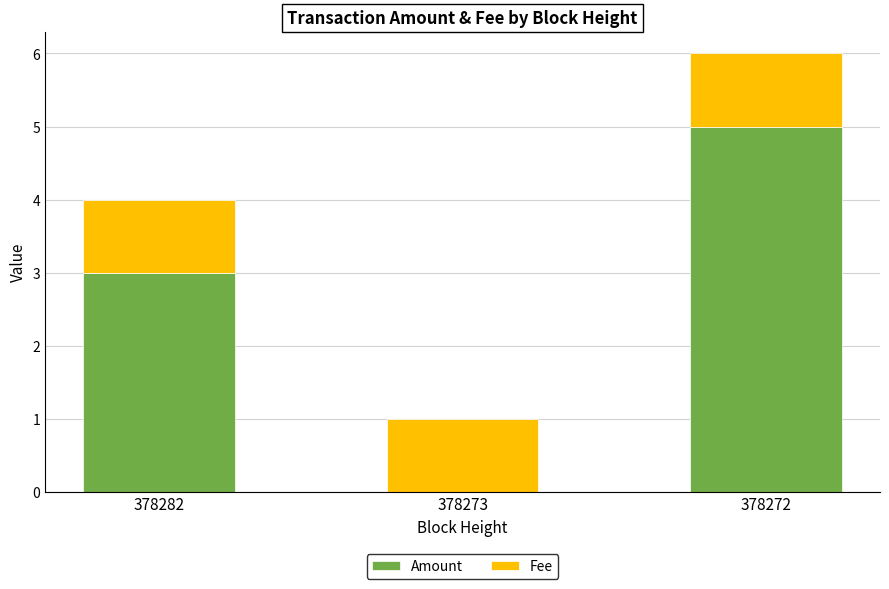

What is the sum of all Amount values?

8